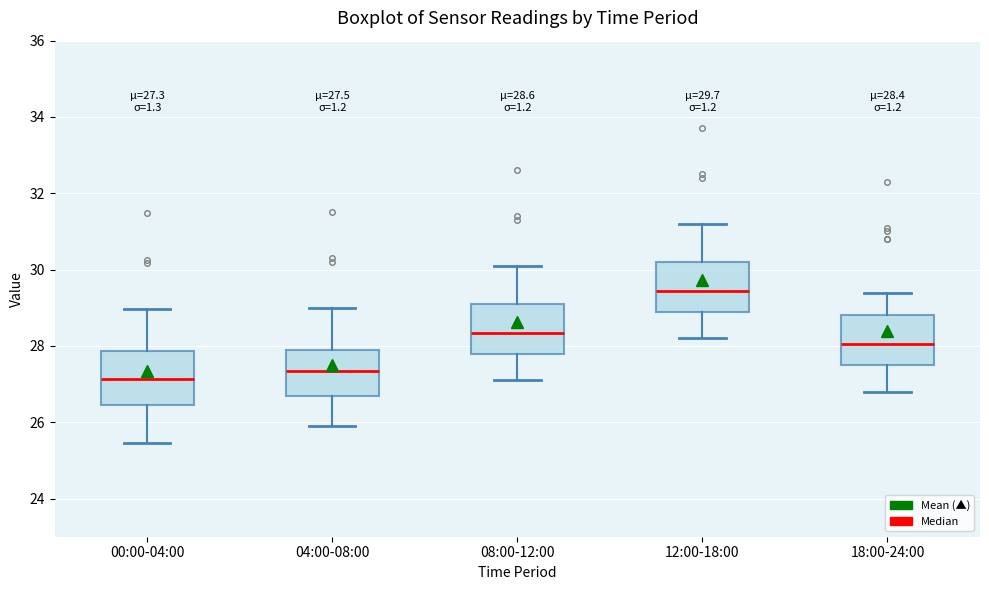

Which box's median line is the highest?

12:00-18:00